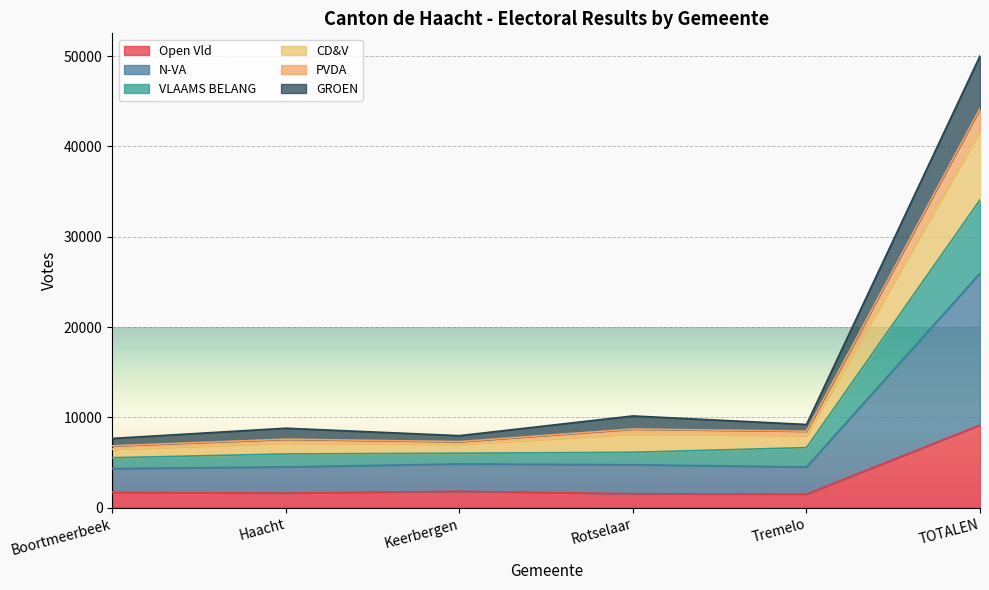

Between Boortmeerbeek and Tremelo, which is larger?

Boortmeerbeek